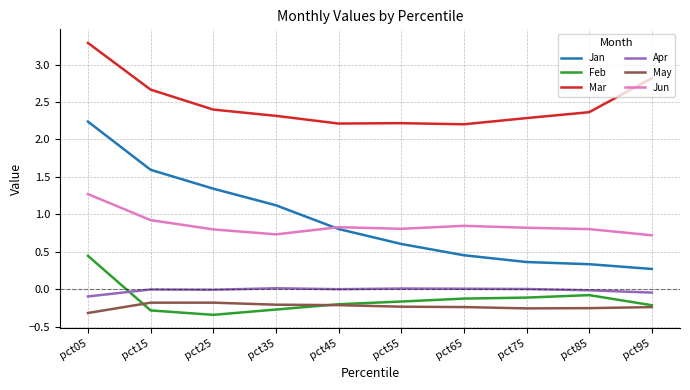

What is the spread (max minus min) of values at pct15?

2.9